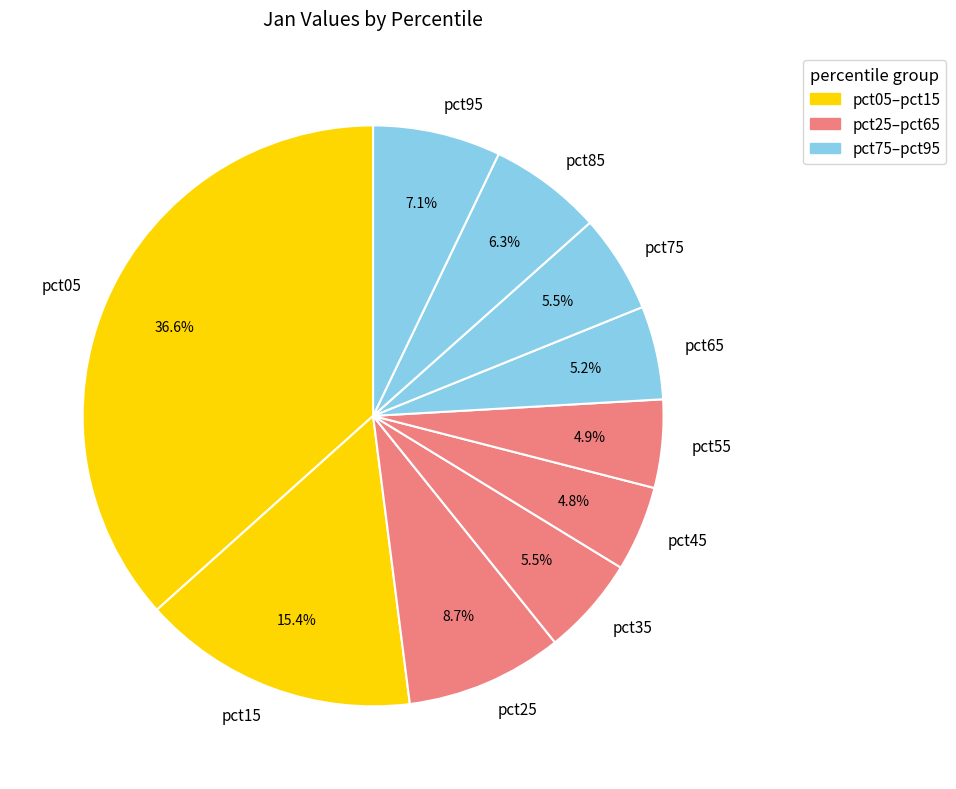

What percentage is the pct15 slice, to the nearest percent?

15%